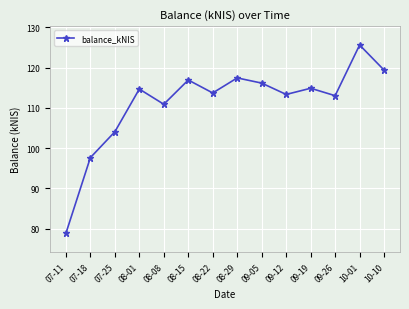

What position from the left is 08-15?

6